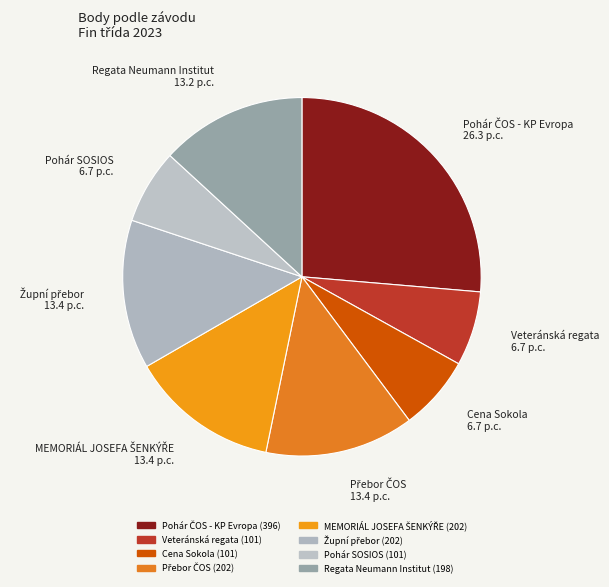

How many slices are in this pie chart?

8